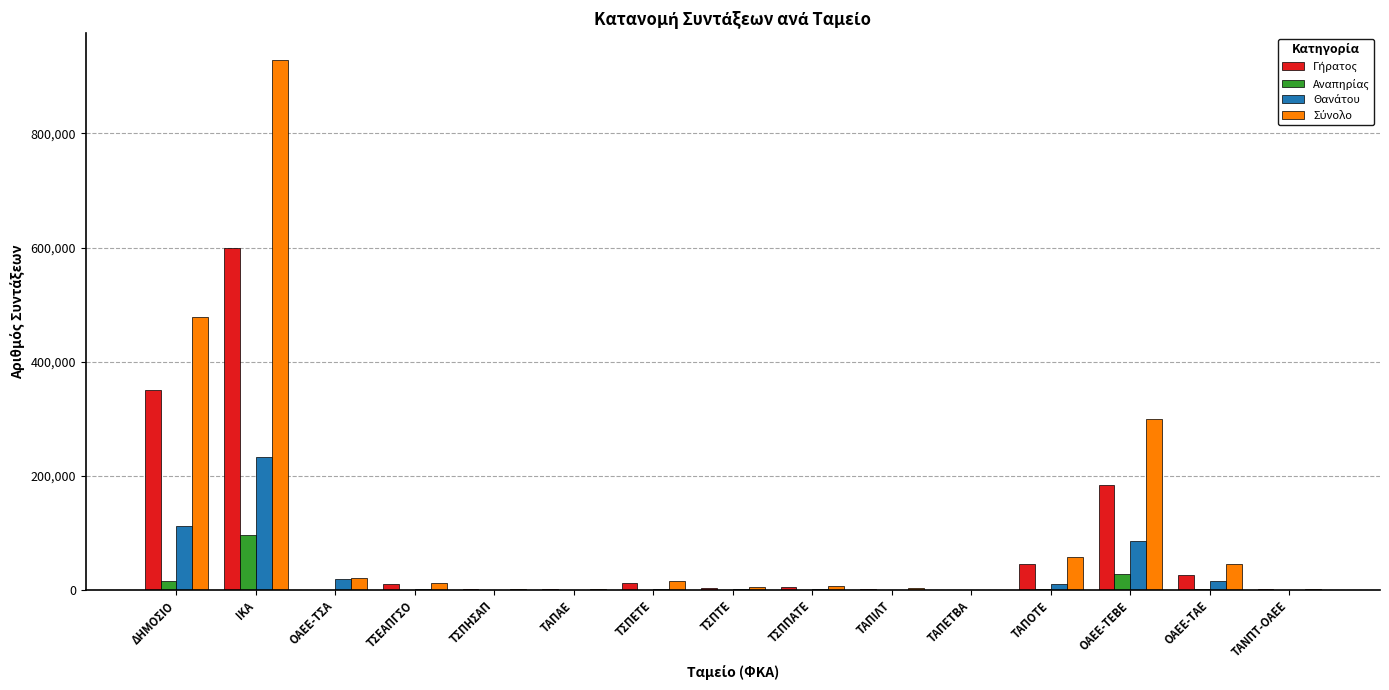

Rank the categories by Σύνολο value from lowest to highest.

ΤΑΠΕΤΒΑ, ΤΑΠΑΕ, ΤΑΝΠΤ-ΟΑΕΕ, ΤΣΠΗΣΑΠ, ΤΑΠΙΛΤ, ΤΣΠΤΕ, ΤΣΠΠΑΤΕ, ΤΣΕΑΠΓΣΟ, ΤΣΠΕΤΕ, ΟΑΕΕ-ΤΣΑ, ΟΑΕΕ-ΤΑΕ, ΤΑΠΟΤΕ, ΟΑΕΕ-ΤΕΒΕ, ΔΗΜΟΣΙΟ, ΙΚΑ